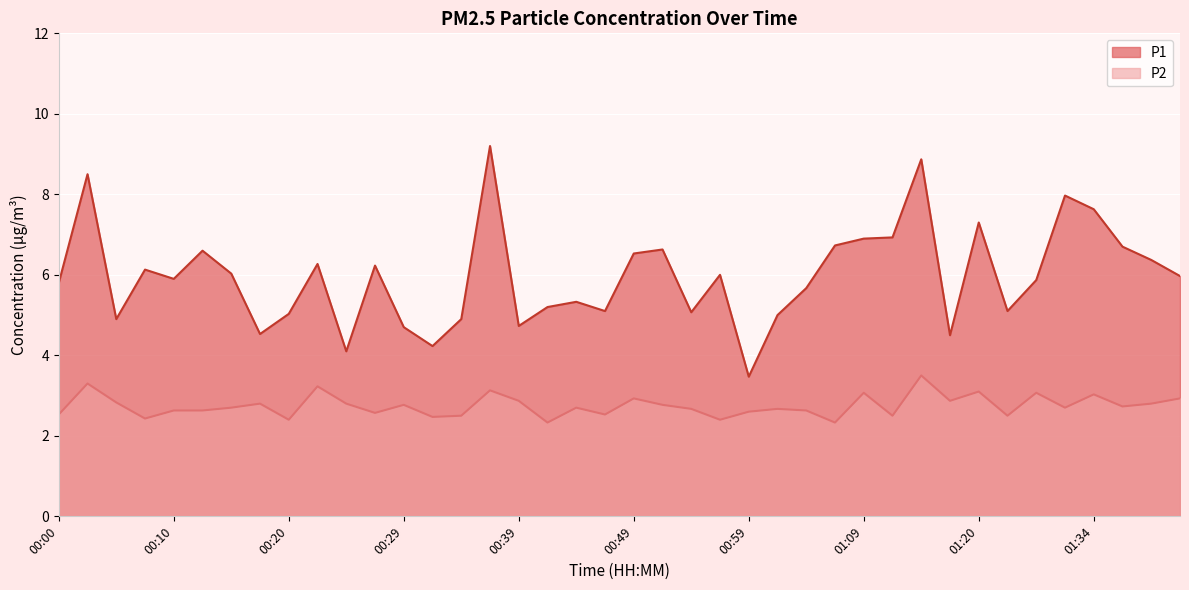

True or false: P1 and P2 cross at least once.

False